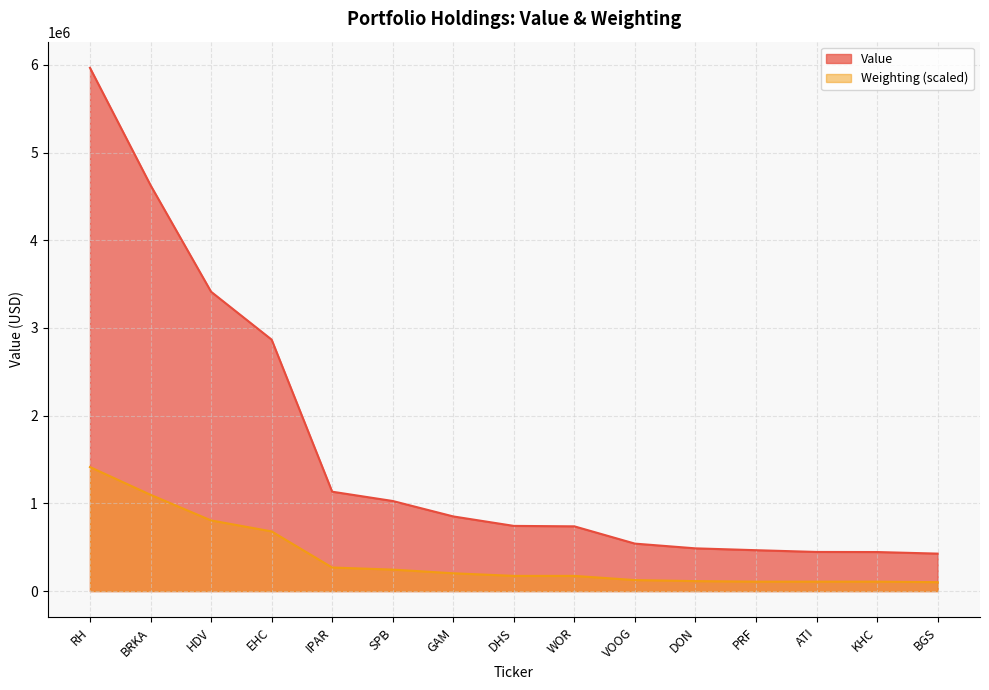

What is the minimum value for Weighting?

101422.0